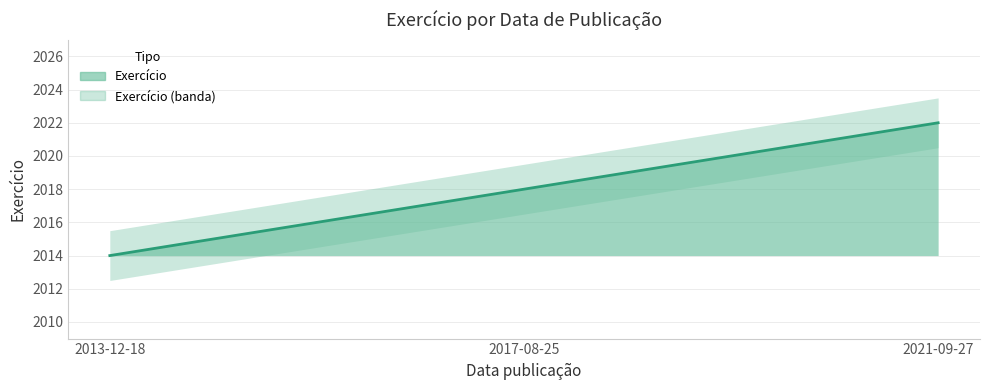

What is the label of the 1st point from the left?

2013-12-18